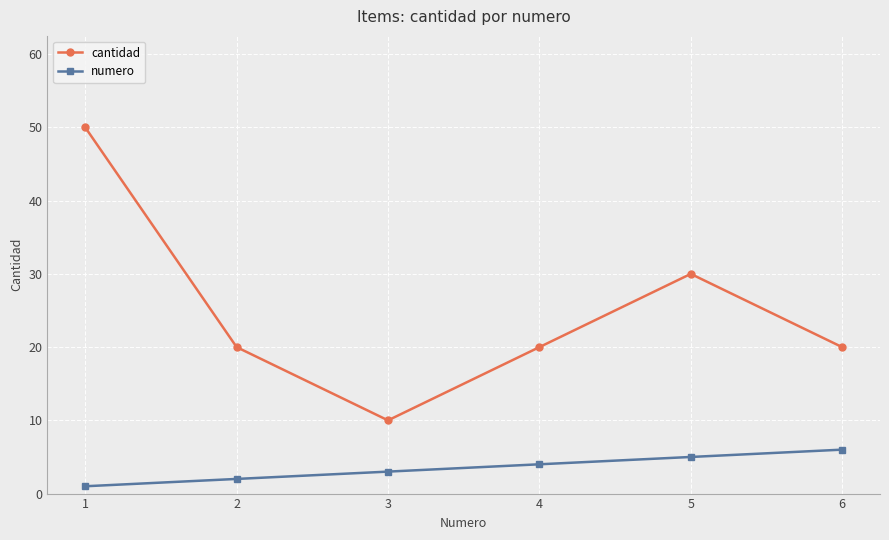

Between 1 and 2, which series saw the biggest shift?

cantidad